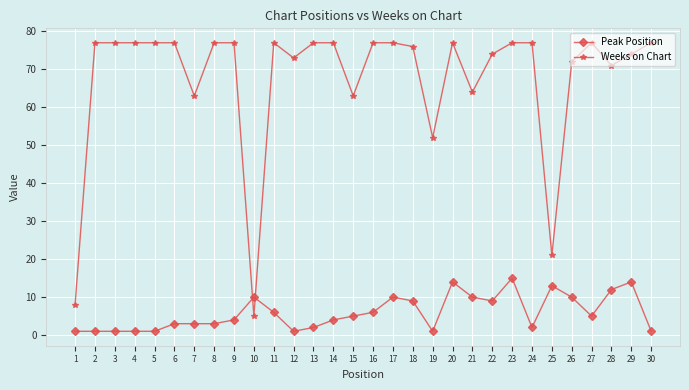

Count the number of data series in this chart.

2